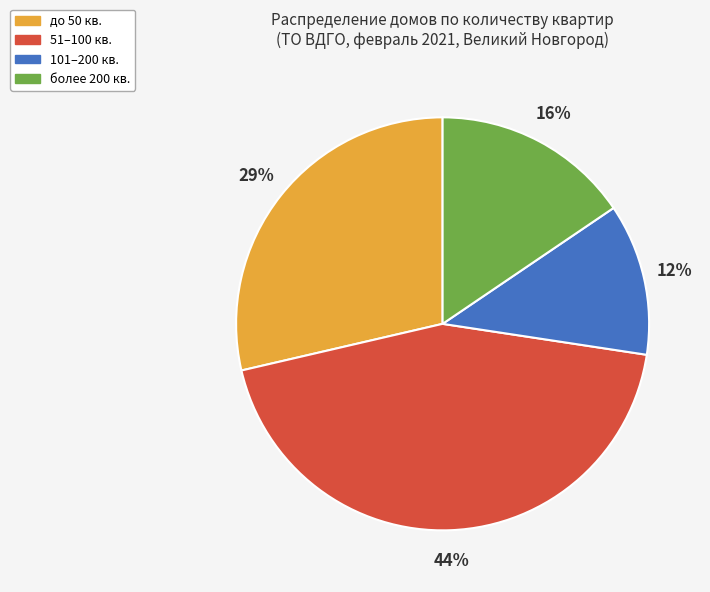

Is there a majority slice in this chart?

No